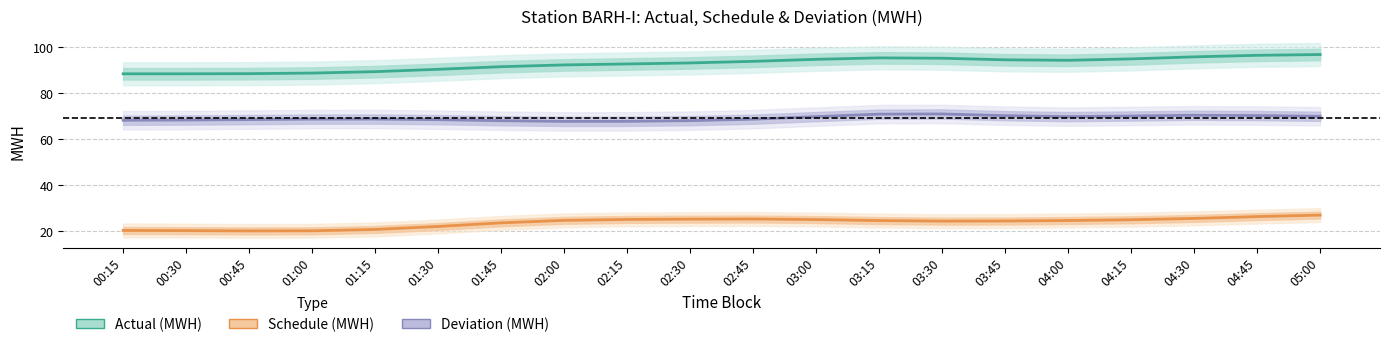

What is the difference between the maximum and second lowest values in the Deviation (MWH) series?

3.2